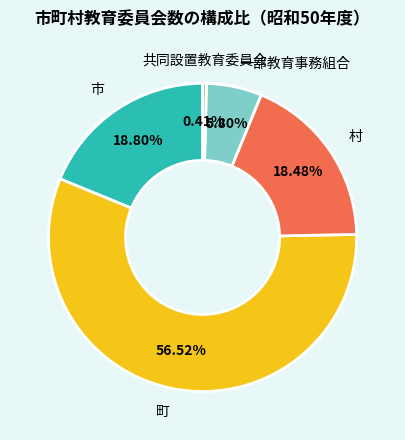

Is the sum of 共同設置教育委員会 and 一部教育事務組合 greater than half?

No